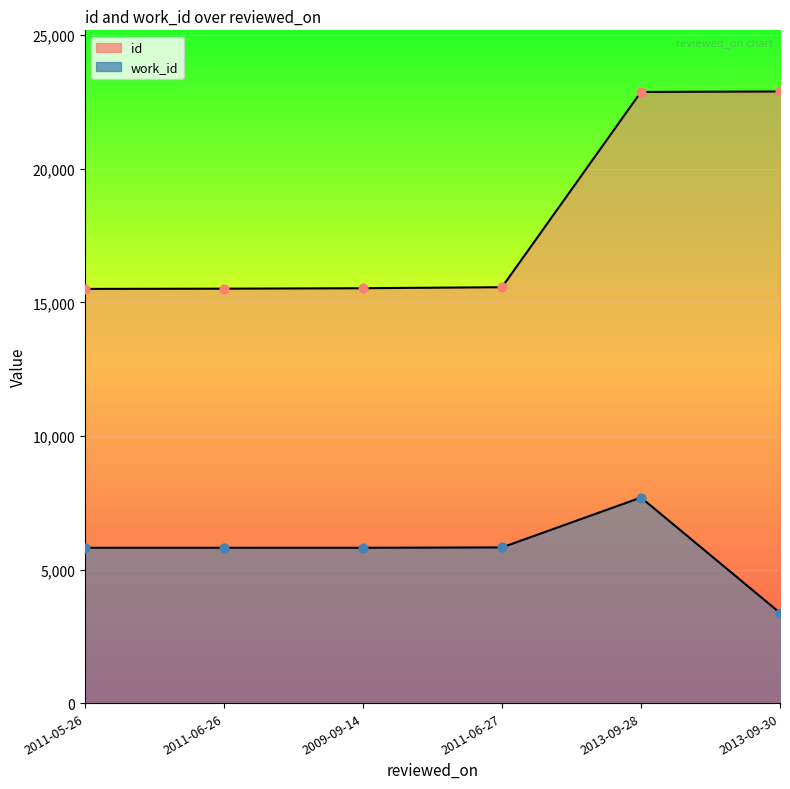

Is the value of id at 2011-06-27 greater than the value of work_id at 2011-06-27?

Yes